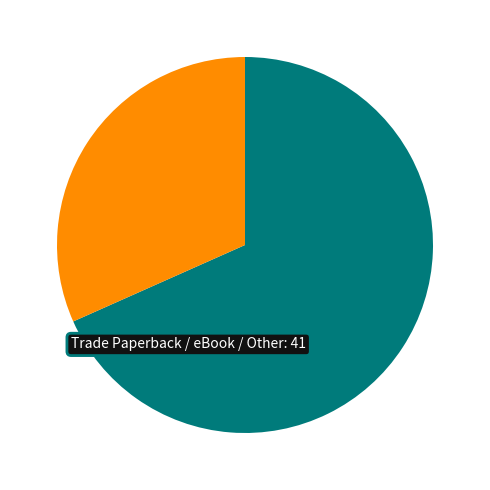

Does any single category account for the majority?

Yes